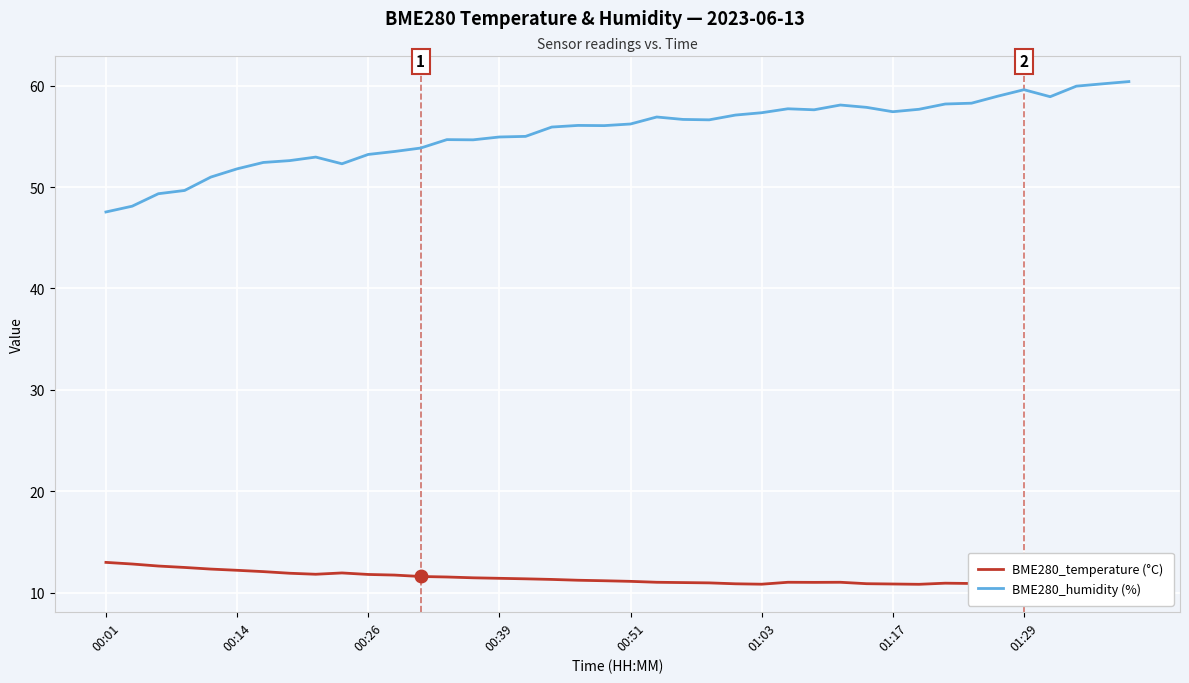

The value of BME280_humidity (%) at 00:14 is 26.5. True or false?

False